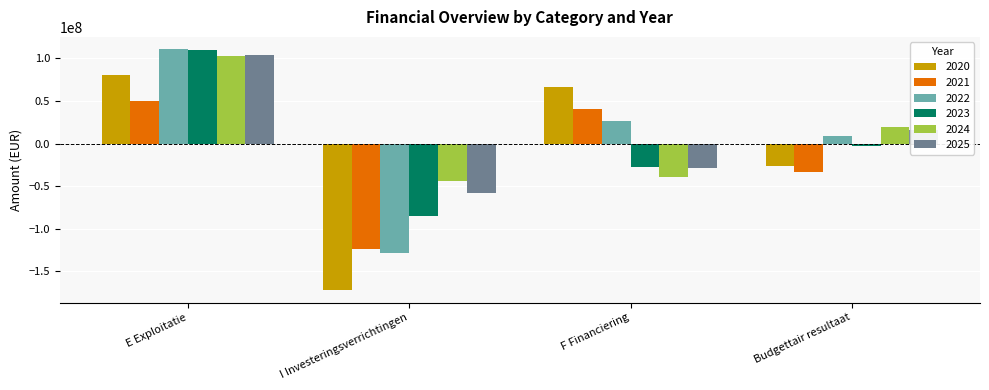

List the labels in order of 2021 value, smallest first.

I Investeringsverrichtingen, Budgettair resultaat, F Financiering, E Exploitatie